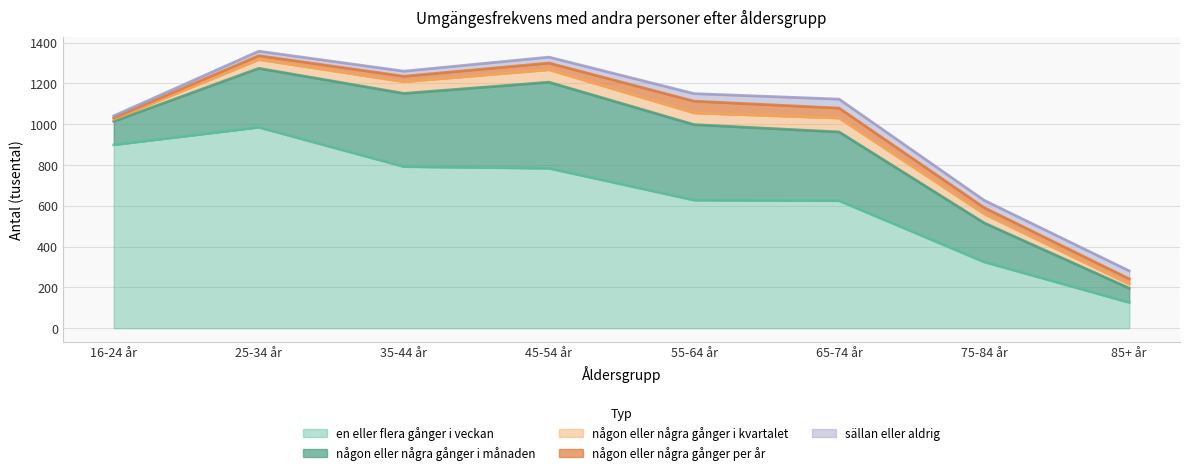

At which label does någon eller några gånger per år reach its peak?

55-64 år